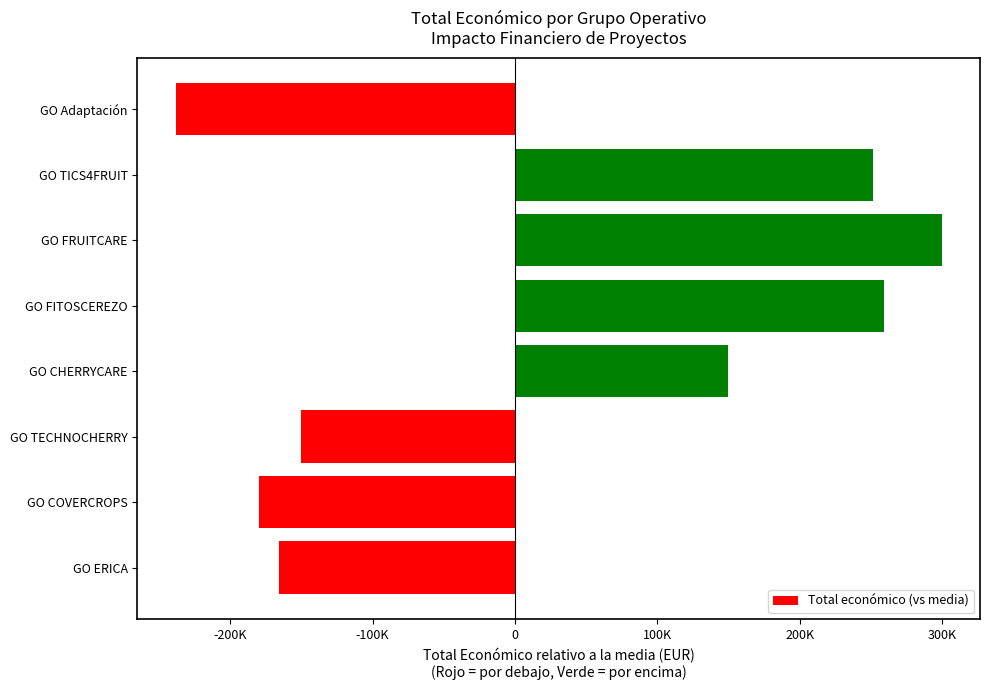

Are the bars horizontal?

Yes